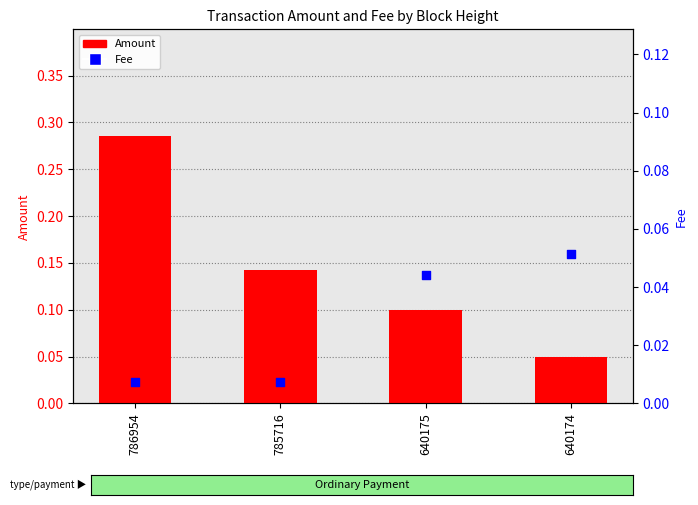

At which category is the sum across all series the highest?

786954